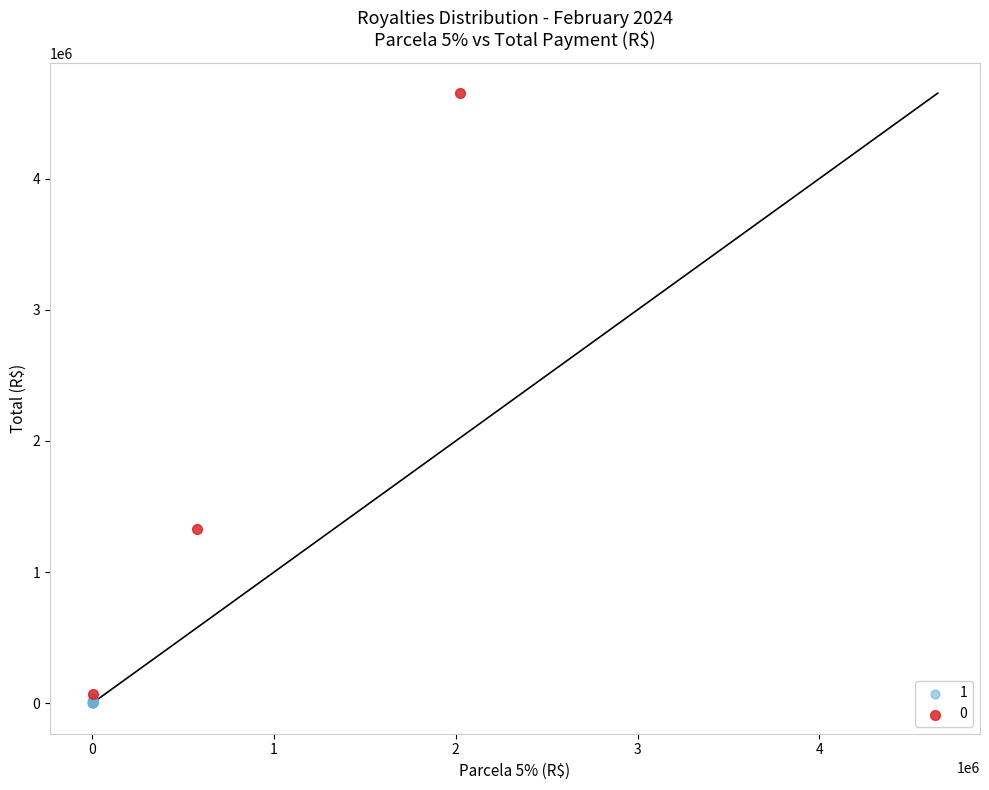

Which series reaches the minimum Y coordinate?

1